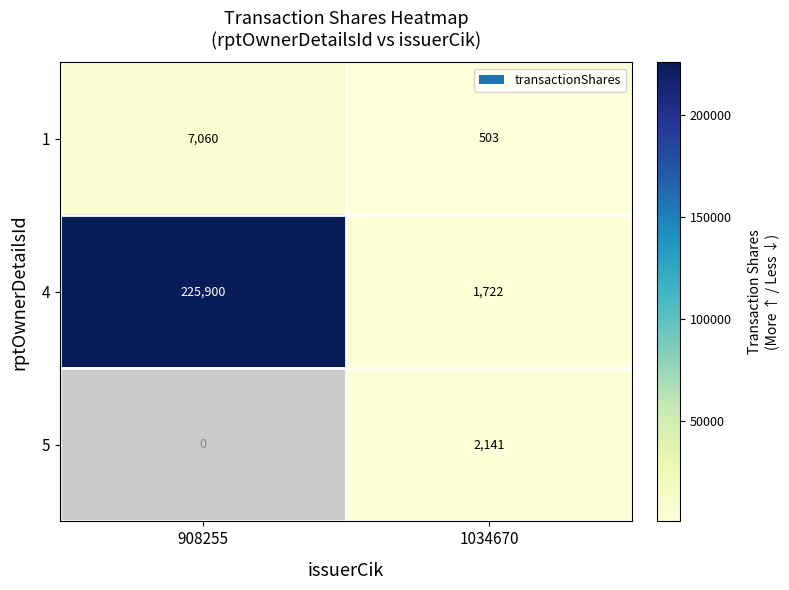

At which category is the sum across all series the highest?

1034670